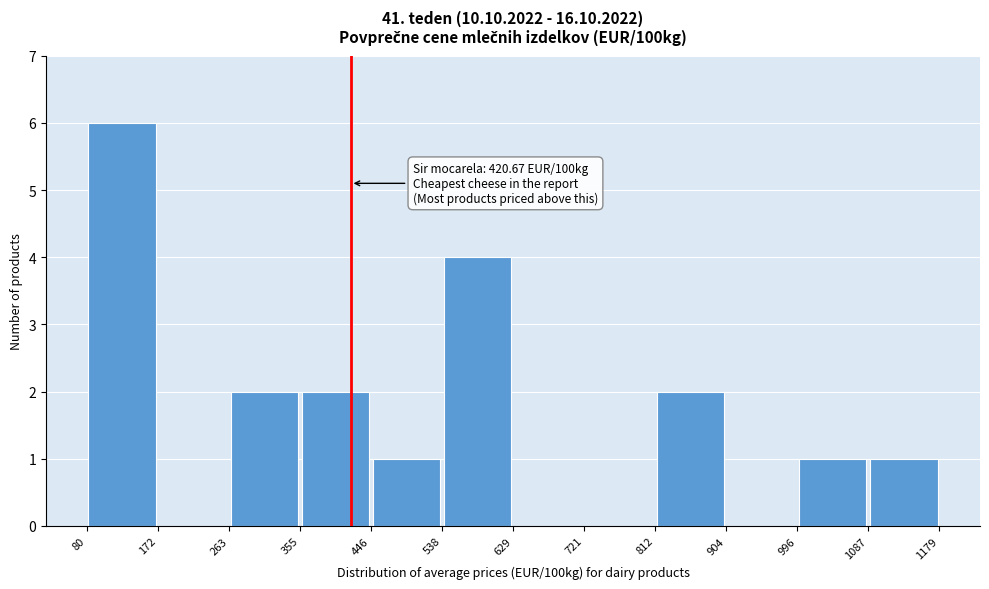

Which range on the x-axis has the tallest bar?

80 to 172